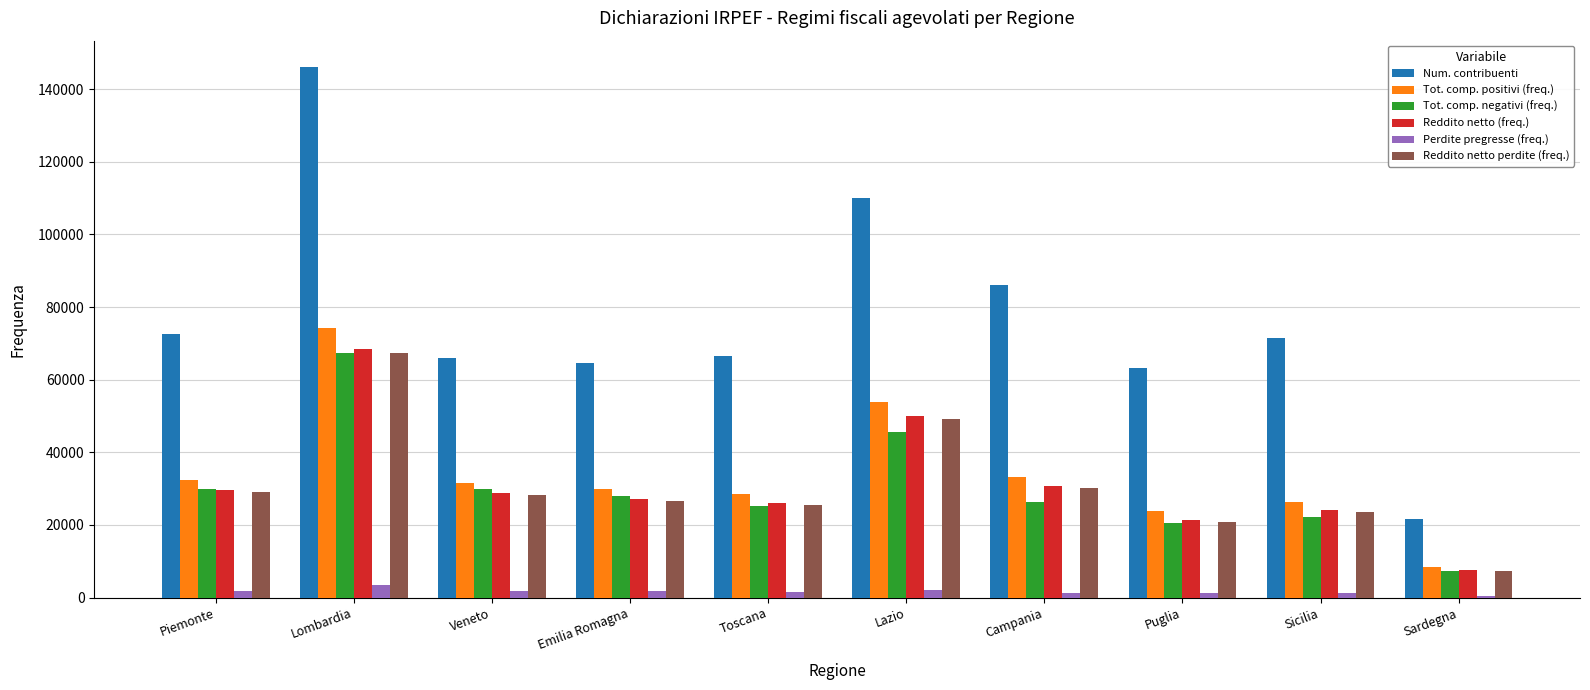

What is the value of the Tot. comp. positivi (freq.) bar at the 8th from the left?

23748